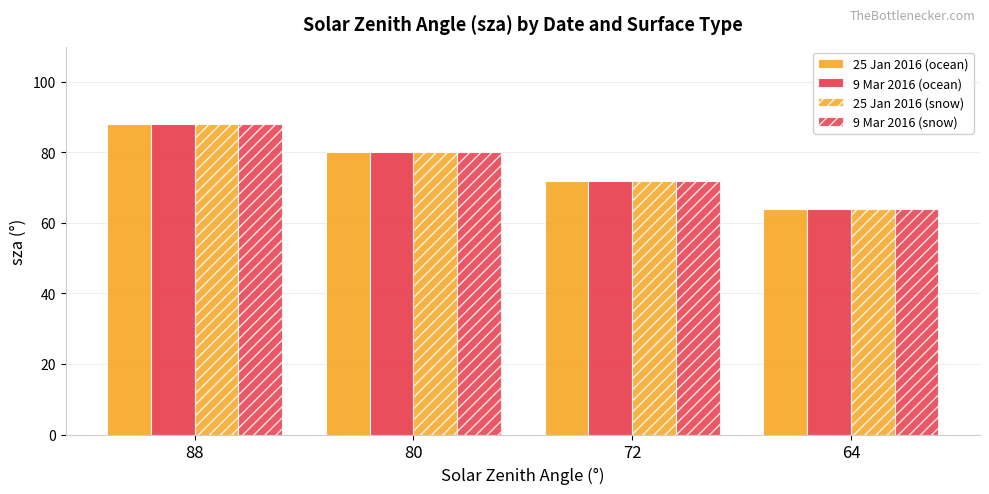

Count the 9 Mar 2016 (snow) values in the range 72 to 88.

3